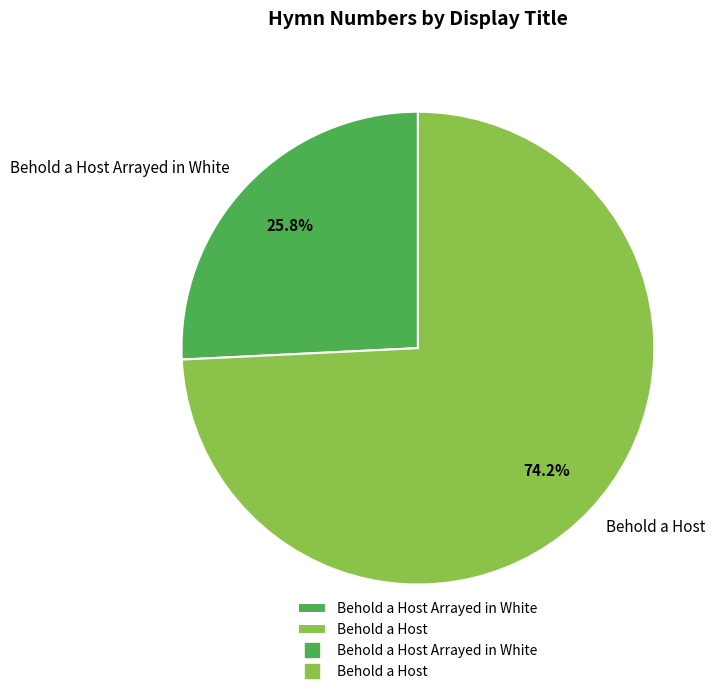

Which category has the smallest portion of the pie?

Behold a Host Arrayed in White